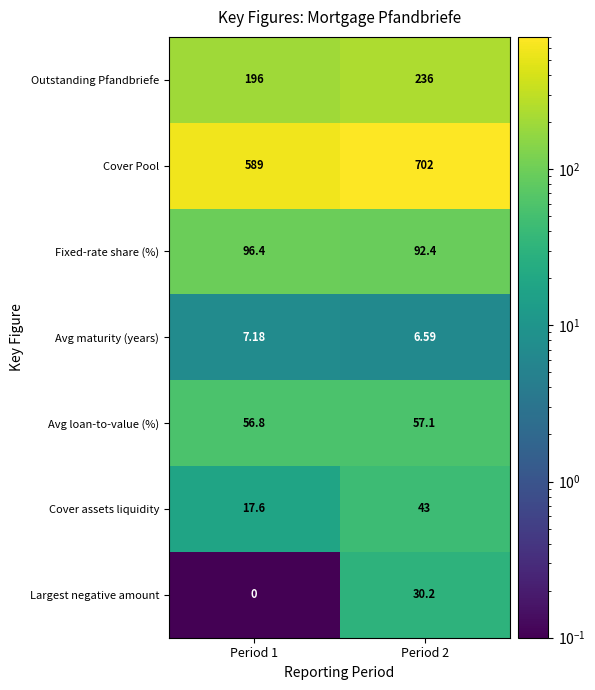

What is the spread (max minus min) of values at Period 2?

695.4